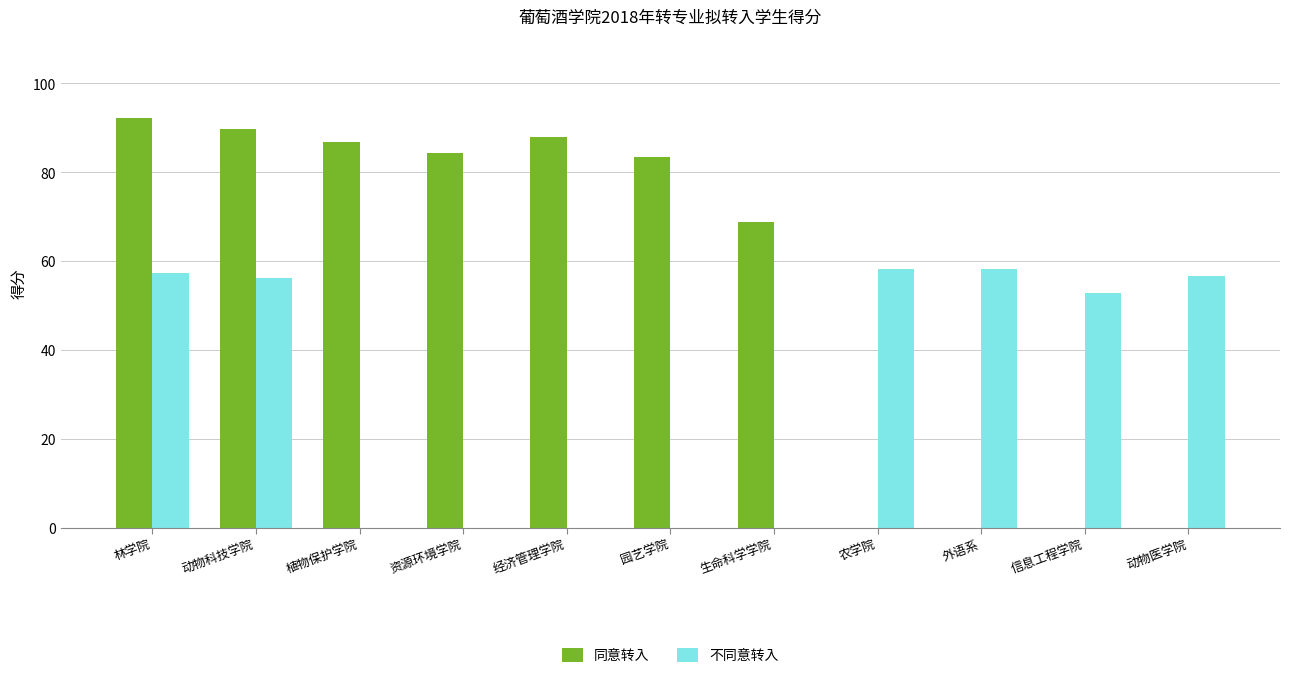

What is the highest value of the 同意转入 series?

92.2